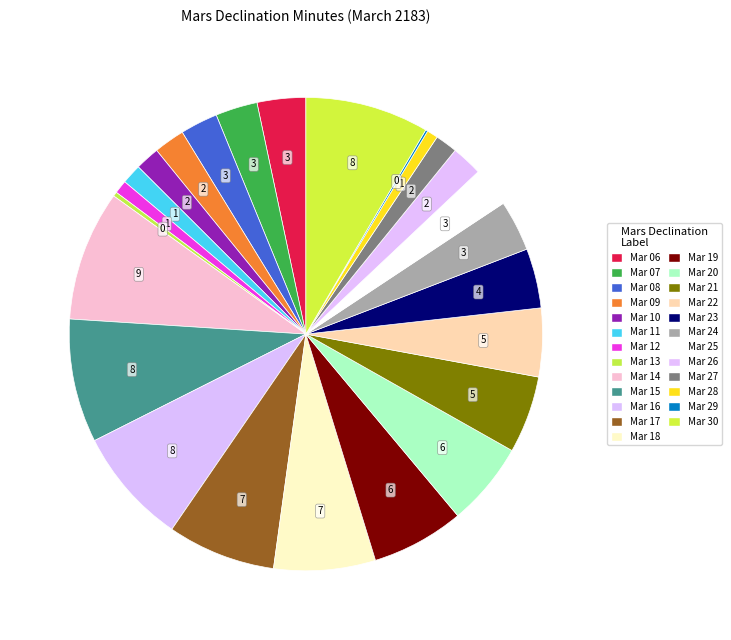

Is Mar 29 the majority of the pie?

No